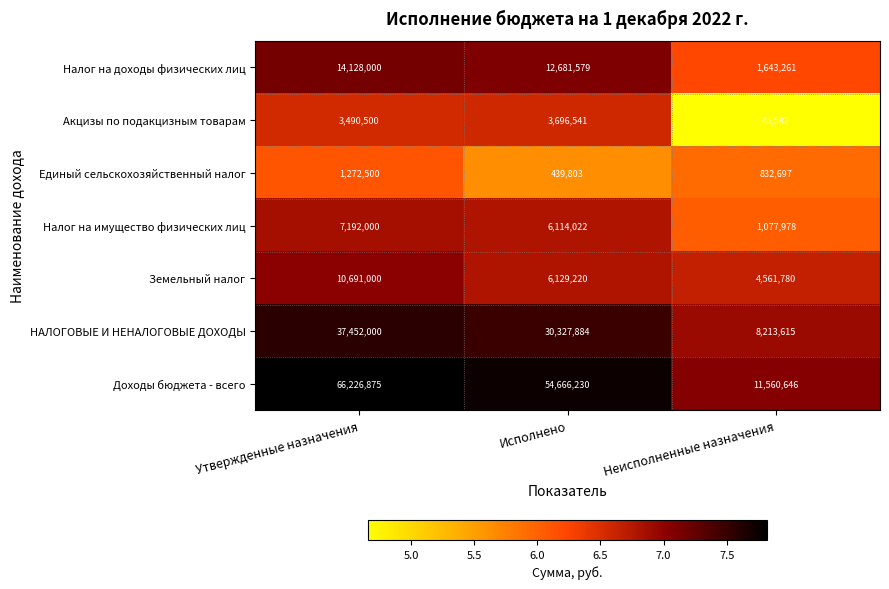

Which series has the largest range (max minus min)?

Доходы бюджета - всего